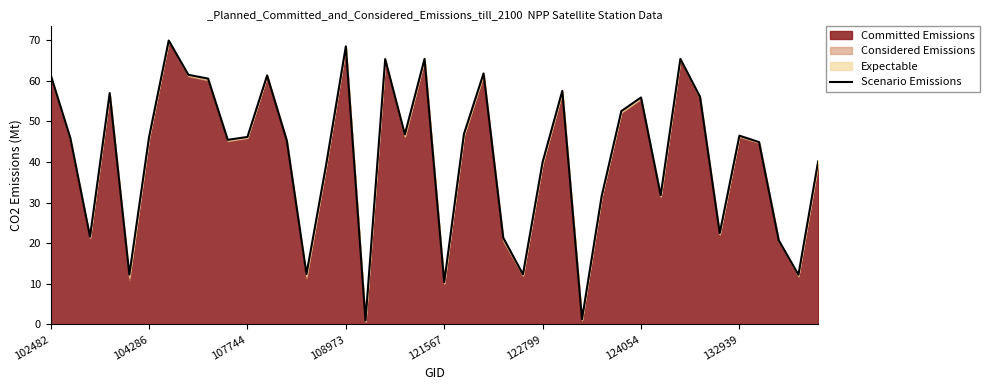

Is it true that the value at 102482 is 61.4?

True